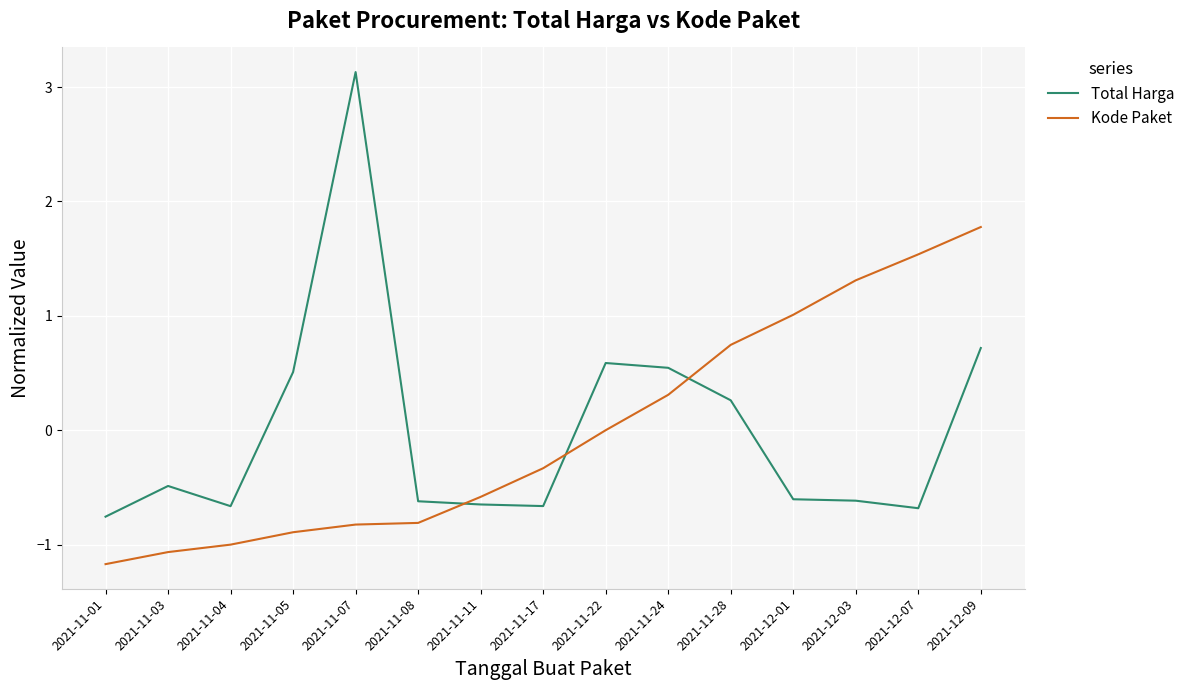

What is the difference between the Kode Paket values at 2021-11-24 and 2021-12-01?

0.7